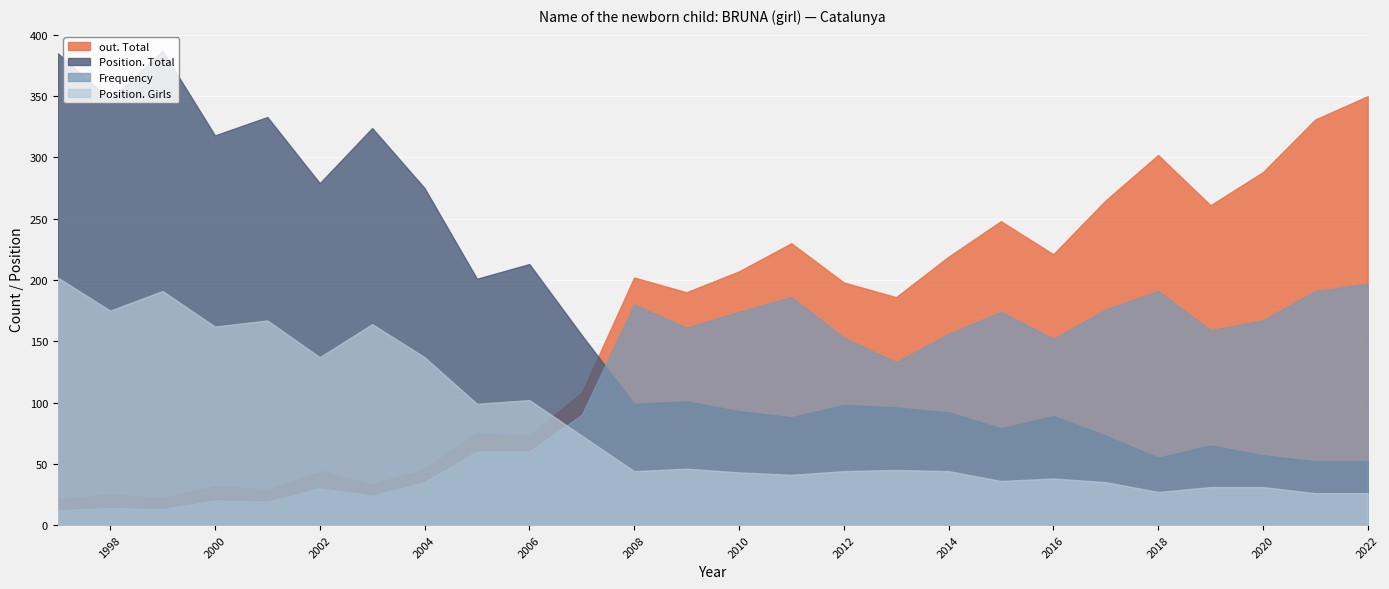

What is the difference between the Position. Total values at 1997 and 2004?

110